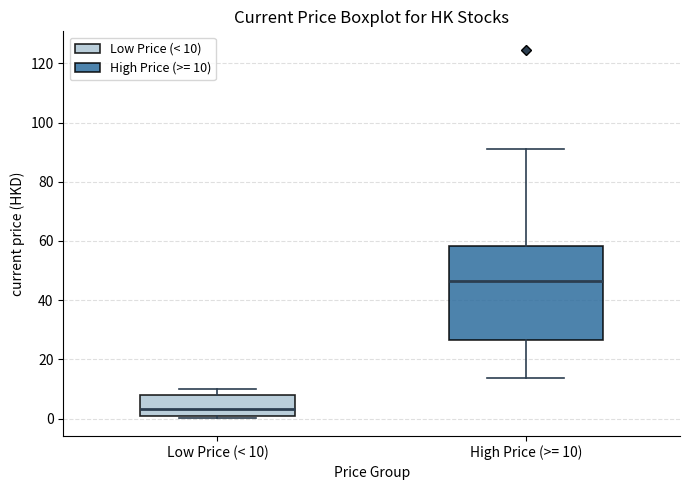

Which box's median line is the highest?

High Price (>= 10)